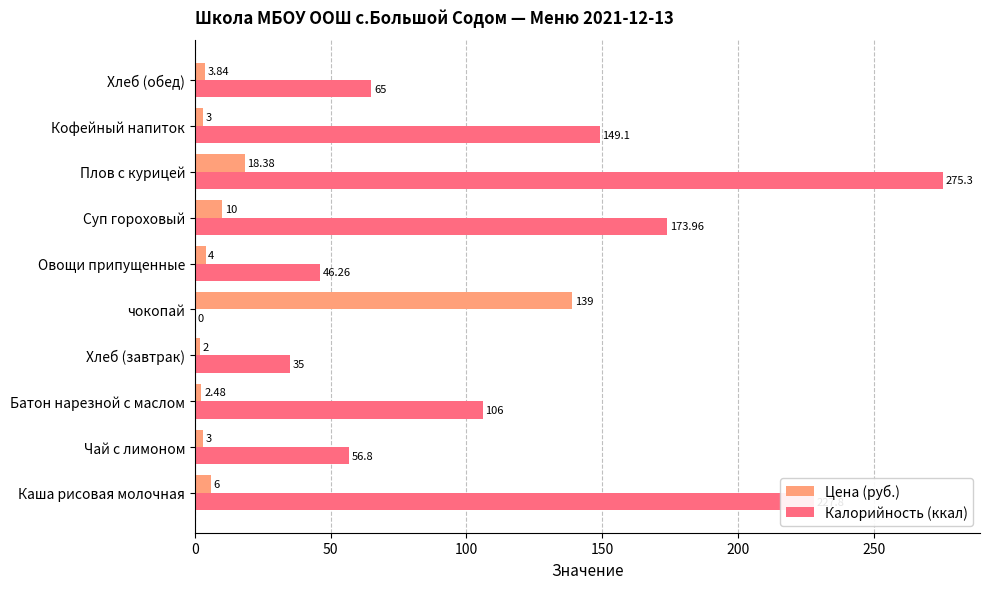

Which series has the largest total across all categories?

Калорийность (ккал)